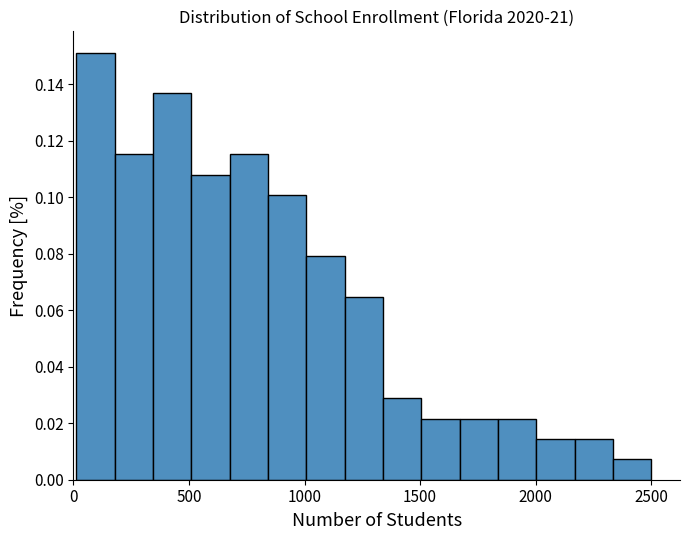

Read against the x-axis, roughly where is the centre of the tallest bar?

100